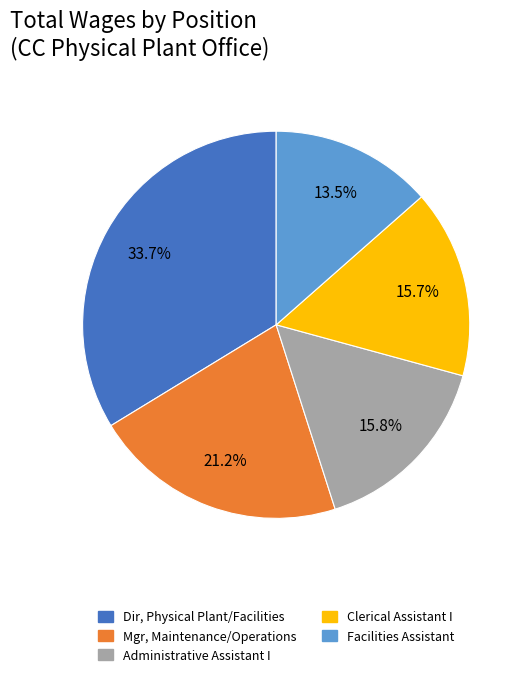

To the nearest percent, what is the difference between the Clerical Assistant I and Facilities Assistant slice percentages?

2%